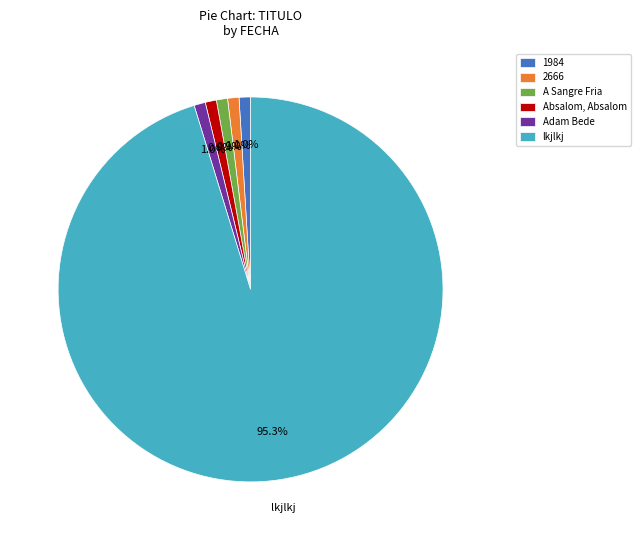

Count the number of slices in the pie.

6